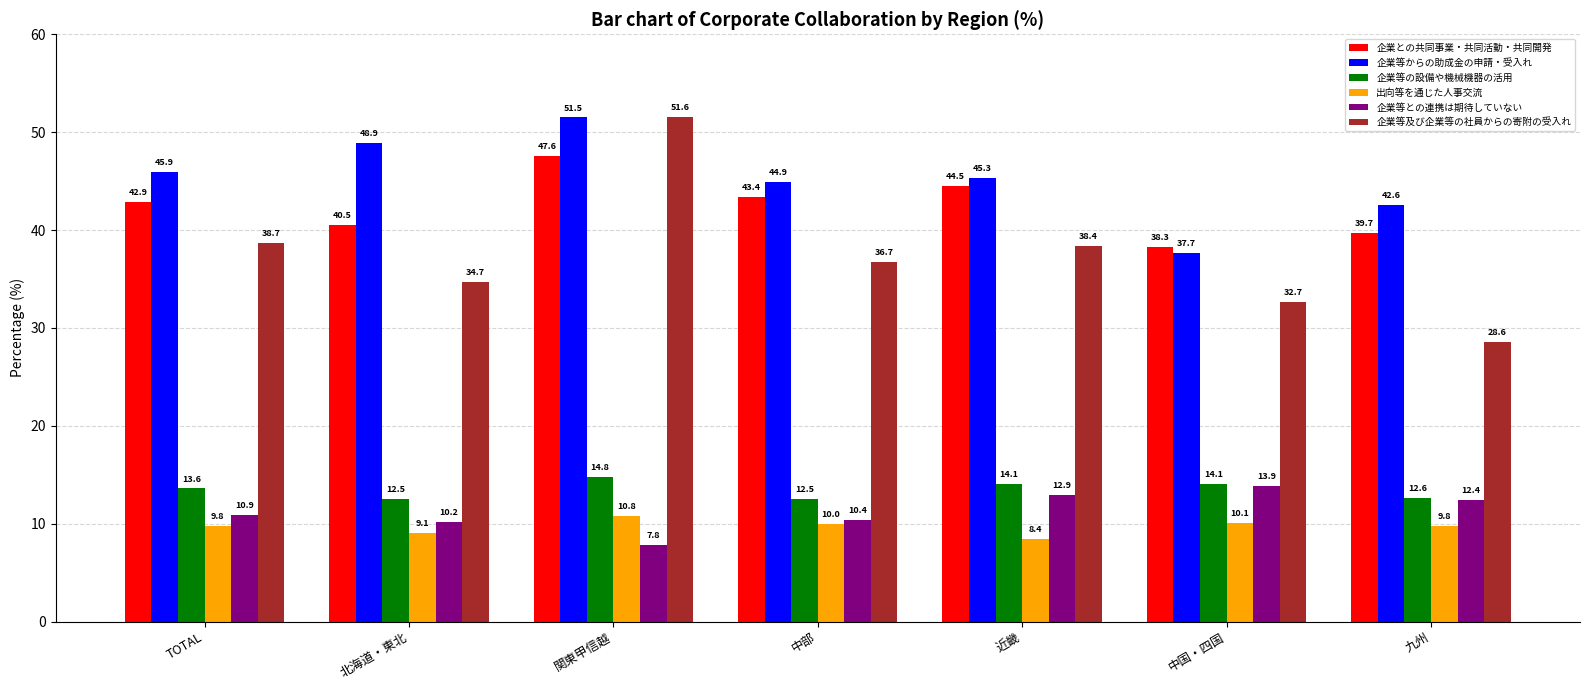

The value of 企業等の設備や機械機器の活用 at 九州 is 7.9. True or false?

False